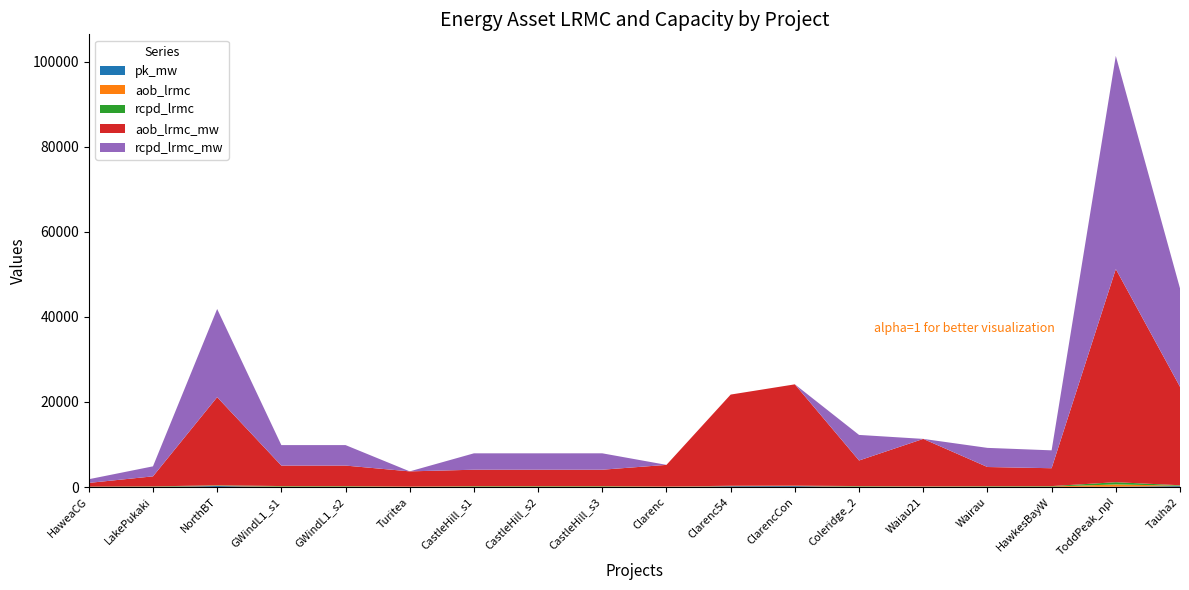

Reading right to left, transcribe all the data shown in this chart.

pk_mw: 225.0	95.0	45.0	52.5	105.0	70.0	225.0	202.5	52.5	40.0	40.0	40.0	36.6	50.0	50.0	247.0	35.0	17.0
aob_lrmc: 102.8	527.2	93.4	85.6	105.8	85.8	105.8	105.8	96.6	96.3	96.3	96.3	97.3	96.3	96.3	83.9	67.2	50.8
rcpd_lrmc: 102.8	527.2	93.4	85.6	0.0	85.8	0.0	0.0	0.0	96.3	96.3	96.3	0.0	96.3	96.3	83.9	67.2	50.8
aob_lrmc_mw: 23138.8	50088.0	4201.7	4494.7	11113.5	6008.9	23814.7	21433.2	5072.4	3851.5	3850.9	3850.4	3561.3	4813.7	4813.0	20719.2	2352.7	864.1
rcpd_lrmc_mw: 23138.8	50088.0	4201.7	4494.7	0.0	6008.9	0.0	0.0	0.0	3851.5	3850.9	3850.4	0.0	4813.7	4813.0	20719.2	2352.7	864.1